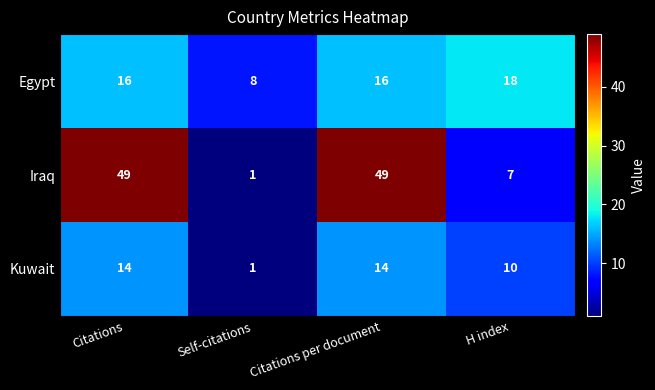

Rank the series by their average value, from lowest to highest.

Kuwait, Egypt, Iraq